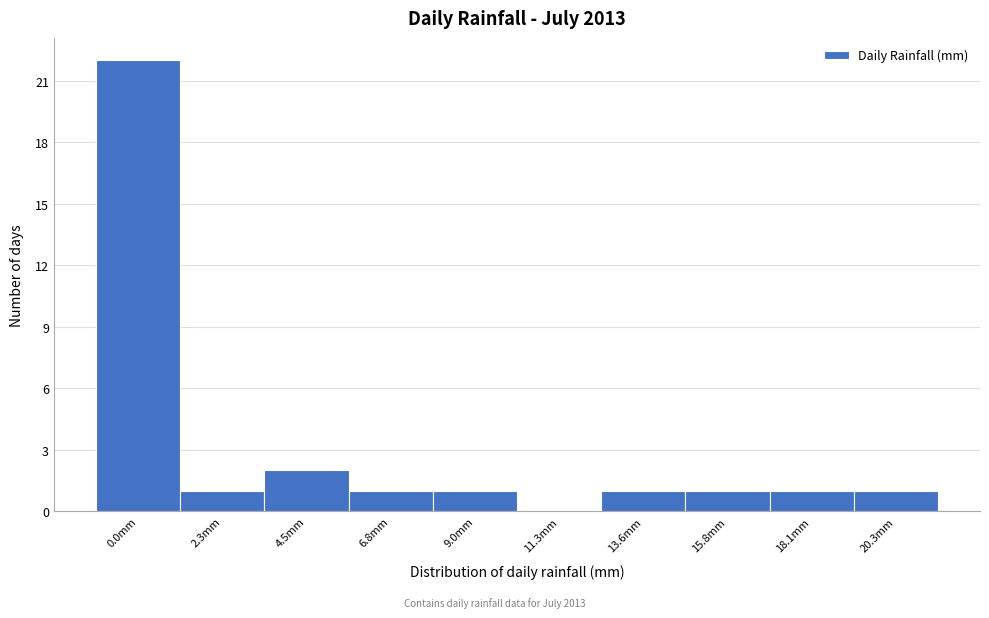

Reading right to left, what are all the values shown in this chart?

20.3mm=1	18.1mm=1	15.8mm=1	13.6mm=1	11.3mm=0	9.0mm=1	6.8mm=1	4.5mm=2	2.3mm=1	0.0mm=22